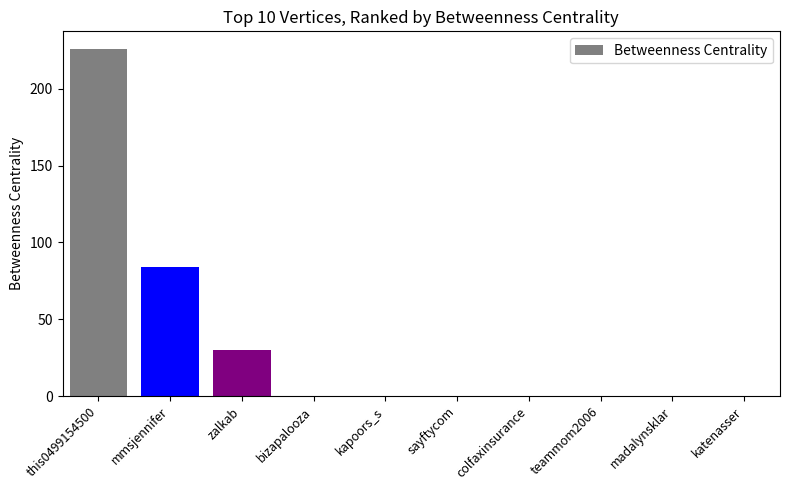

What is the sum of the values at zalkab and kapoors_s?

30